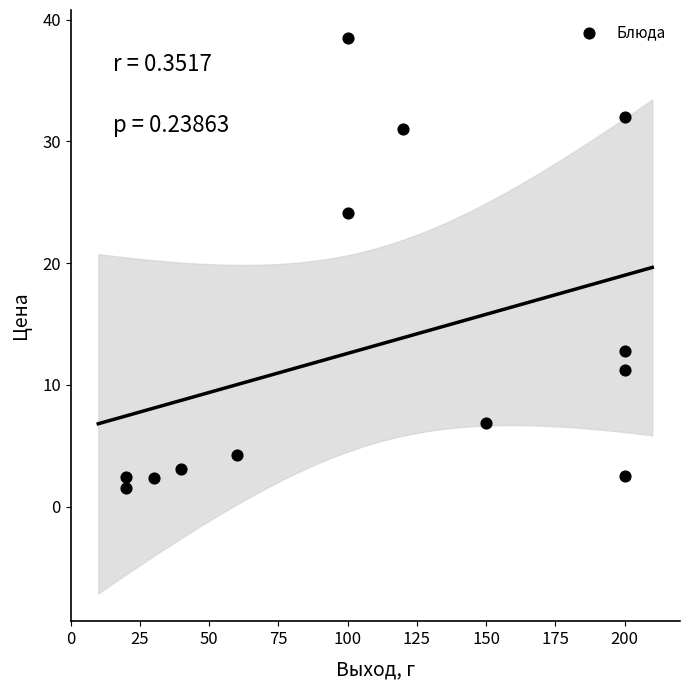

What Y value in the scatter plot is closest to 20?

24.1